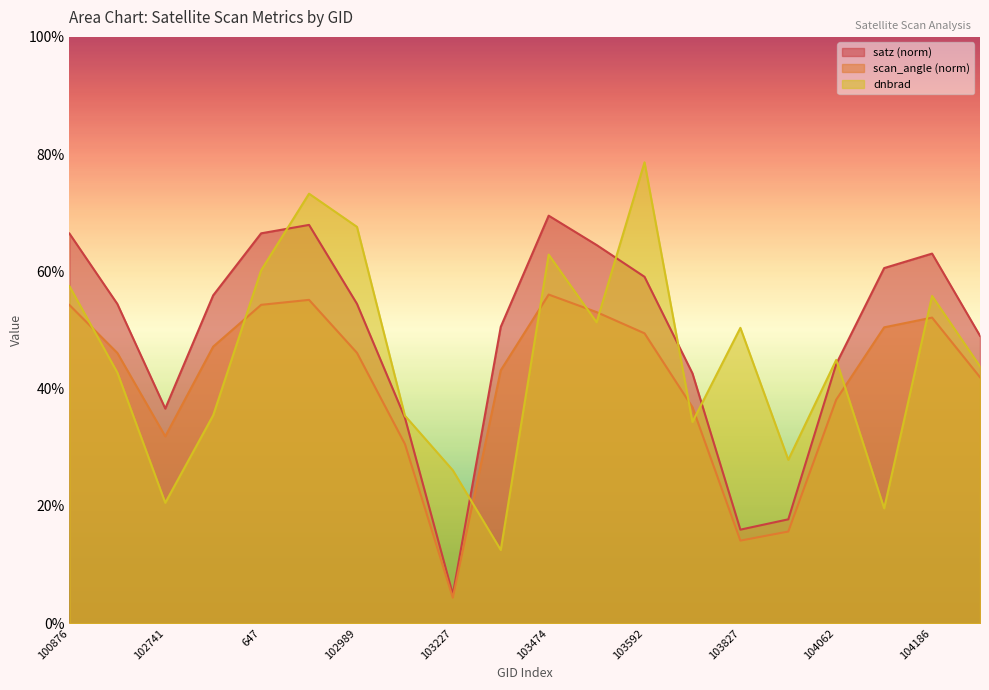

Reading right to left, list all the values displayed in this chart.

dnbrad: 0.4	0.6	0.2	0.4	0.3	0.5	0.3	0.8	0.5	0.6	0.1	0.3	0.4	0.7	0.7	0.6	0.4	0.2	0.4	0.6
satz: 0.5	0.6	0.6	0.4	0.2	0.2	0.4	0.6	0.6	0.7	0.5	0.0	0.4	0.5	0.7	0.7	0.6	0.4	0.5	0.7
scan_angle: 0.4	0.5	0.5	0.4	0.2	0.1	0.4	0.5	0.5	0.6	0.4	0.0	0.3	0.5	0.6	0.5	0.5	0.3	0.5	0.5